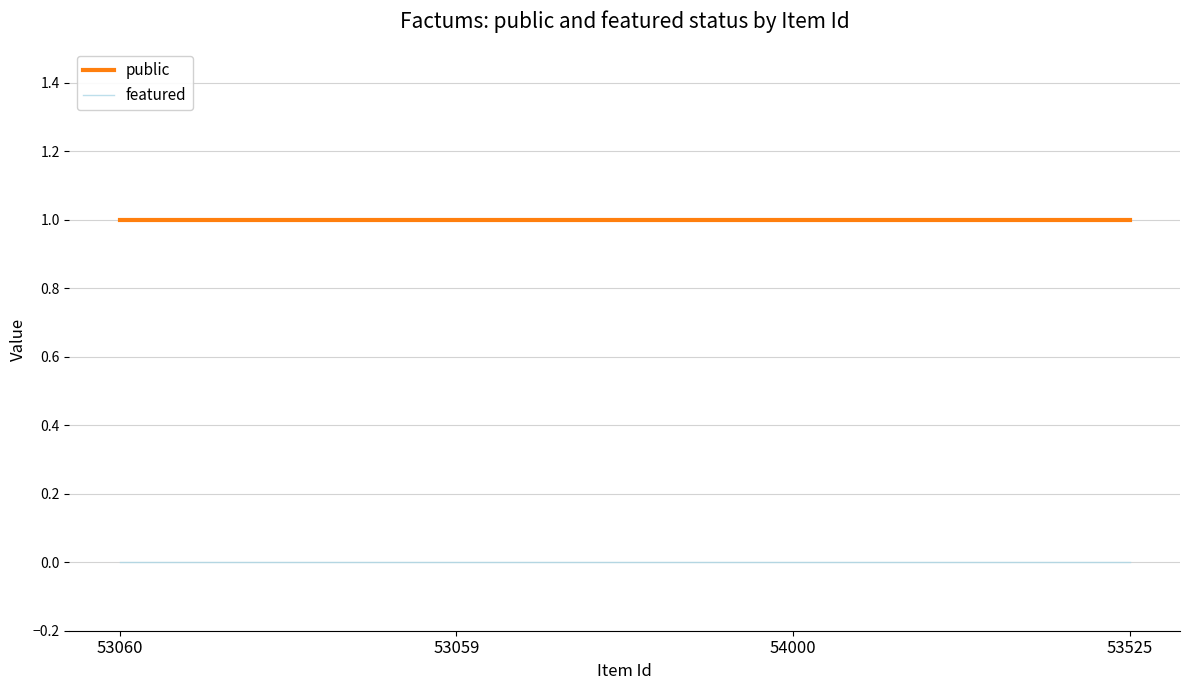

True or false: featured has a value of 0 at 53060.

True